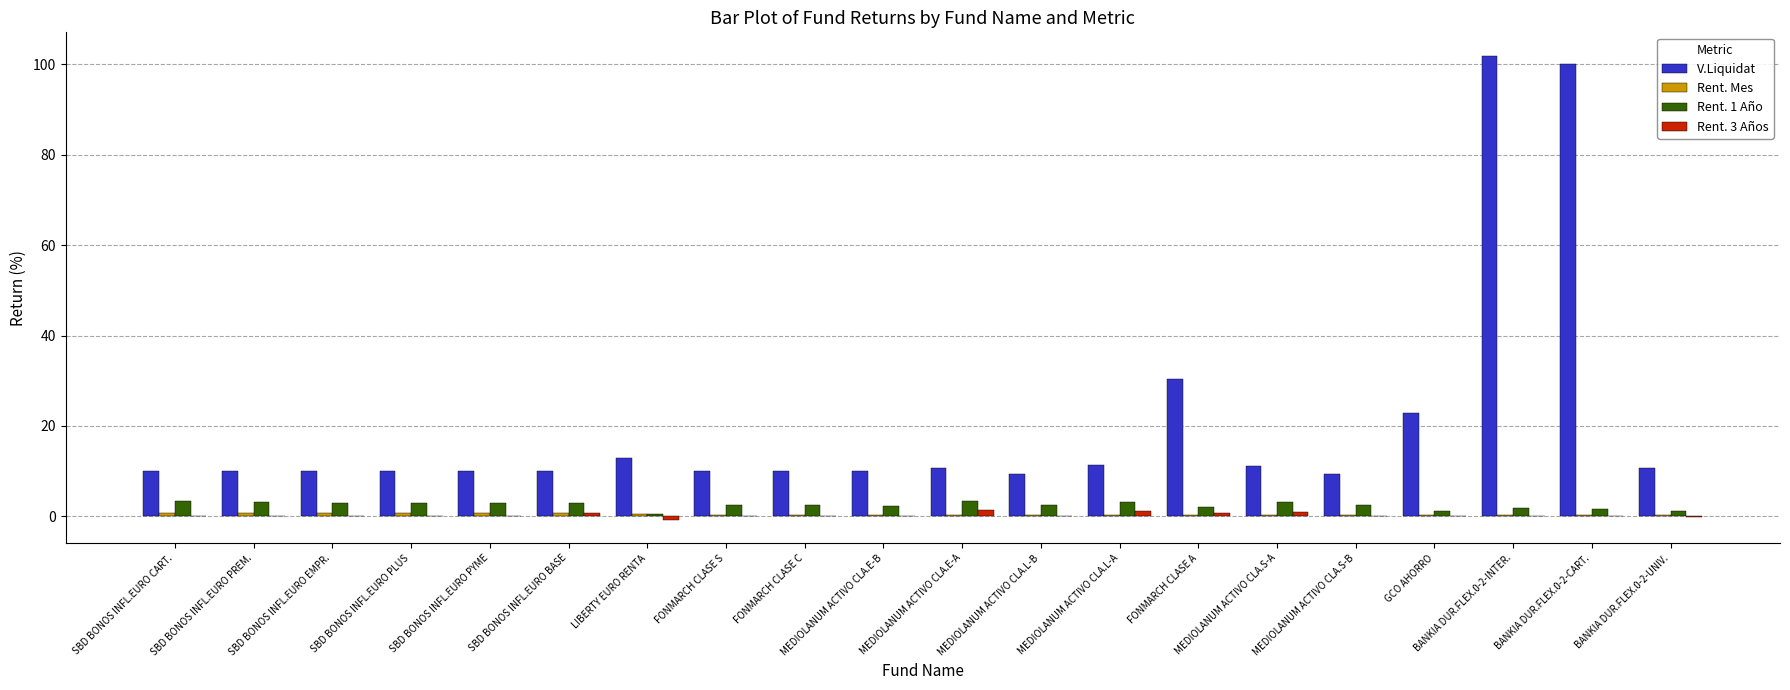

What is the total value across all series at FONMARCH CLASE C?

13.0